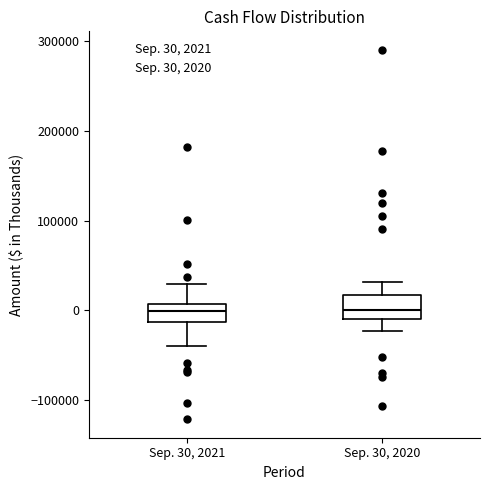

Reading left to right, read every box against the y-axis: the position of its median line, the range the box covers, and the ends of its whiskers. The values are not printed on the chart, so give them approximately, as read against the axis.

Sep. 30, 2021: median 0, box -10000 to 10000, whiskers -40000 to 30000
Sep. 30, 2020: median 0, box -10000 to 20000, whiskers -20000 to 30000